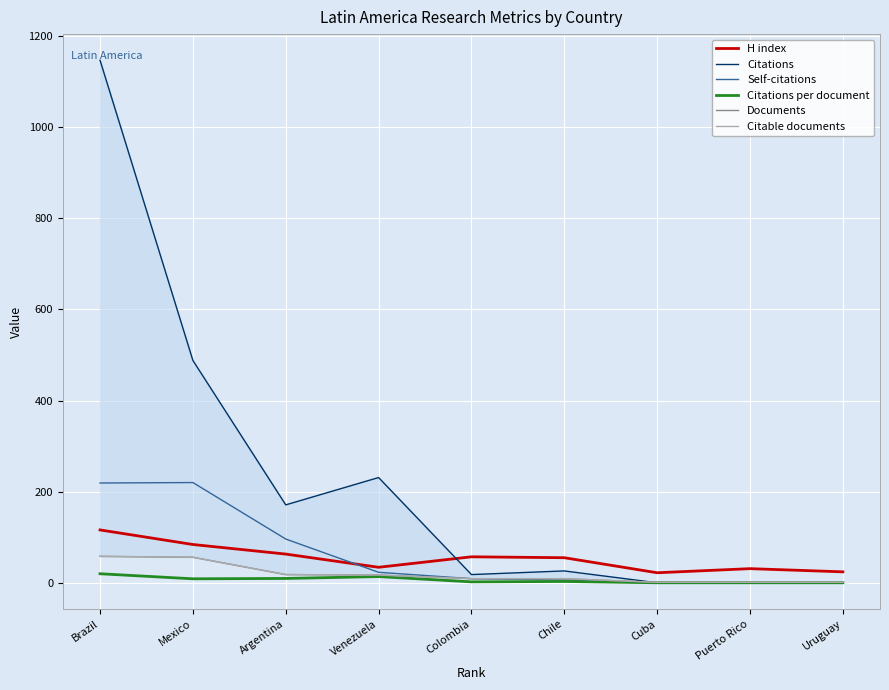

Reading left to right, transcribe all the data shown in this chart.

H index: Brazil=116.0	Mexico=84.0	Argentina=63.0	Venezuela=34.0	Colombia=57.0	Chile=55.0	Cuba=22.0	Puerto Rico=31.0	Uruguay=24.0
Citations: Brazil=1147.0	Mexico=488.0	Argentina=171.0	Venezuela=231.0	Colombia=18.0	Chile=26.0	Cuba=0.0	Puerto Rico=0.0	Uruguay=0.0
Self-citations: Brazil=219.0	Mexico=220.0	Argentina=96.0	Venezuela=23.0	Colombia=9.0	Chile=6.0	Cuba=0.0	Puerto Rico=0.0	Uruguay=0.0
Citations per document: Brazil=19.8	Mexico=8.7	Argentina=9.5	Venezuela=13.6	Colombia=2.0	Chile=2.9	Cuba=0.0	Puerto Rico=0.0	Uruguay=0.0
Documents: Brazil=58.0	Mexico=56.0	Argentina=18.0	Venezuela=17.0	Colombia=9.0	Chile=9.0	Cuba=1.0	Puerto Rico=1.0	Uruguay=1.0
Citable documents: Brazil=58.0	Mexico=56.0	Argentina=18.0	Venezuela=17.0	Colombia=9.0	Chile=9.0	Cuba=1.0	Puerto Rico=1.0	Uruguay=1.0